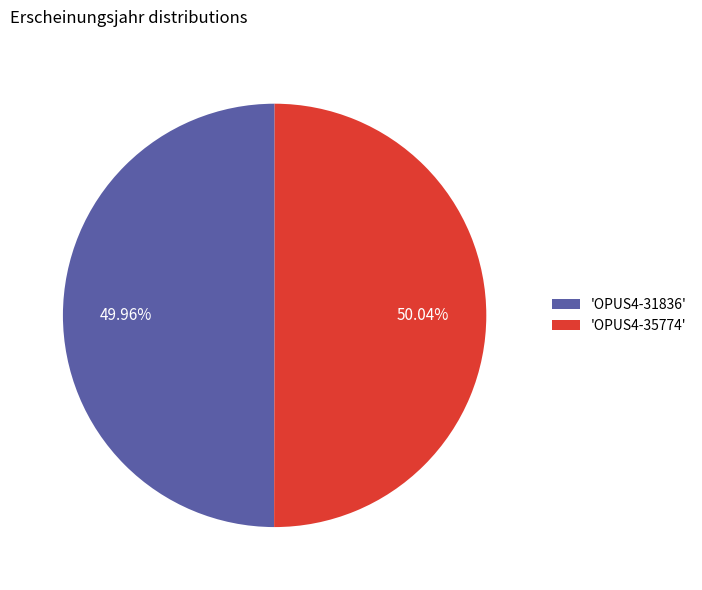

How many slices are in this pie chart?

2